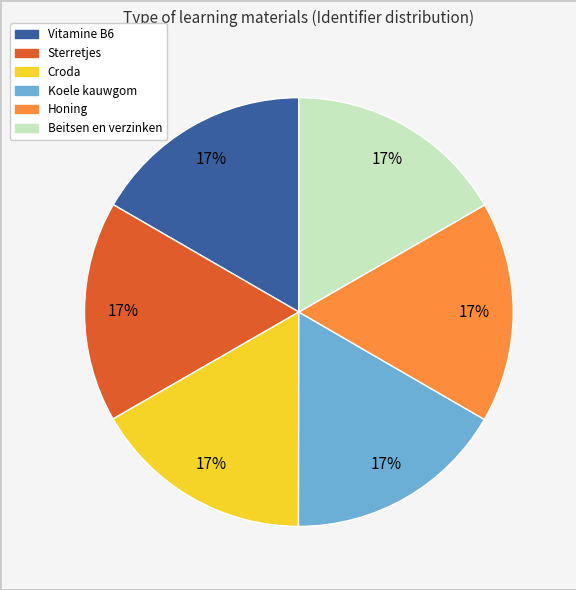

The Croda slice represents 11% of the pie. True or false?

False